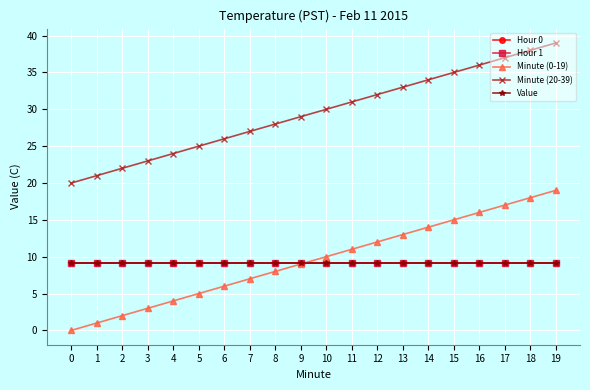

How many lines are shown in the chart?

5